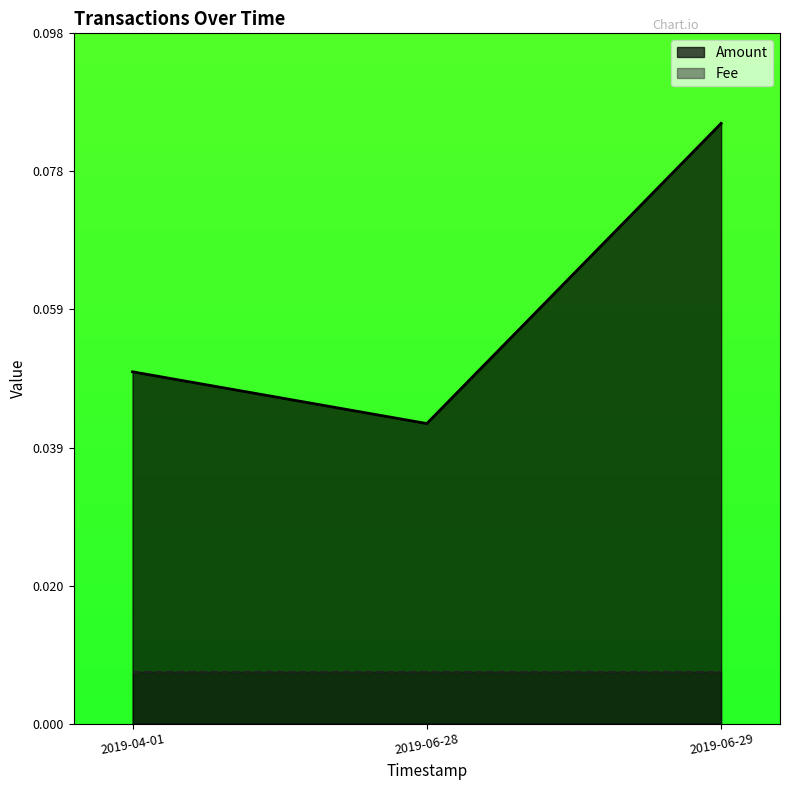

Rank the categories by Fee value from highest to lowest.

2019-06-29 17:11:44, 2019-06-28 23:42:03, 2019-04-01 18:45:45